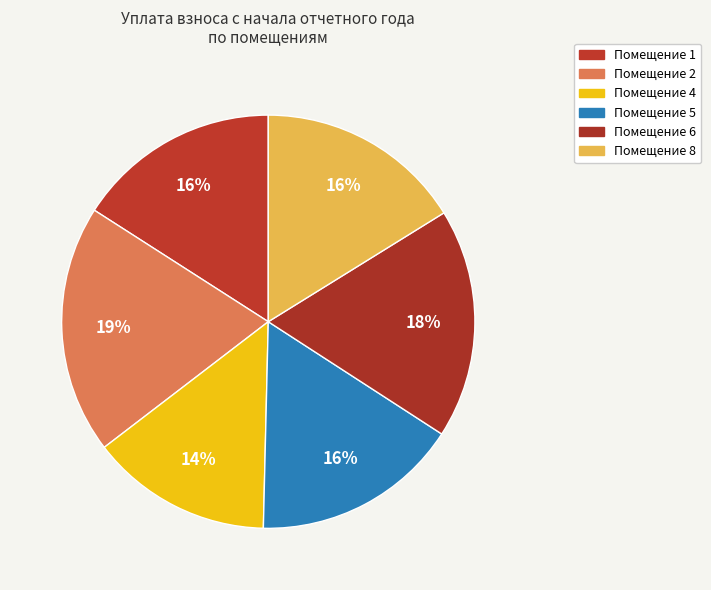

How many segments does this pie chart have?

6